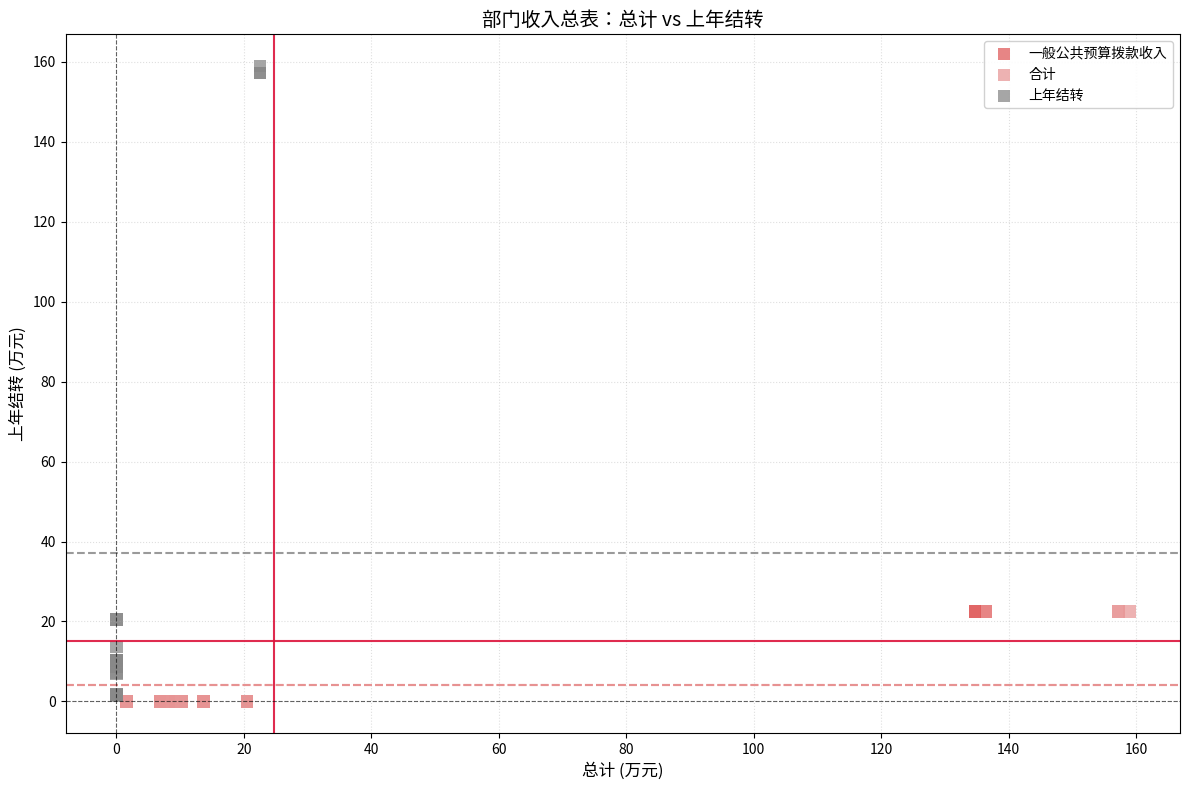

Which series has the widest spread of Y values?

上年结转